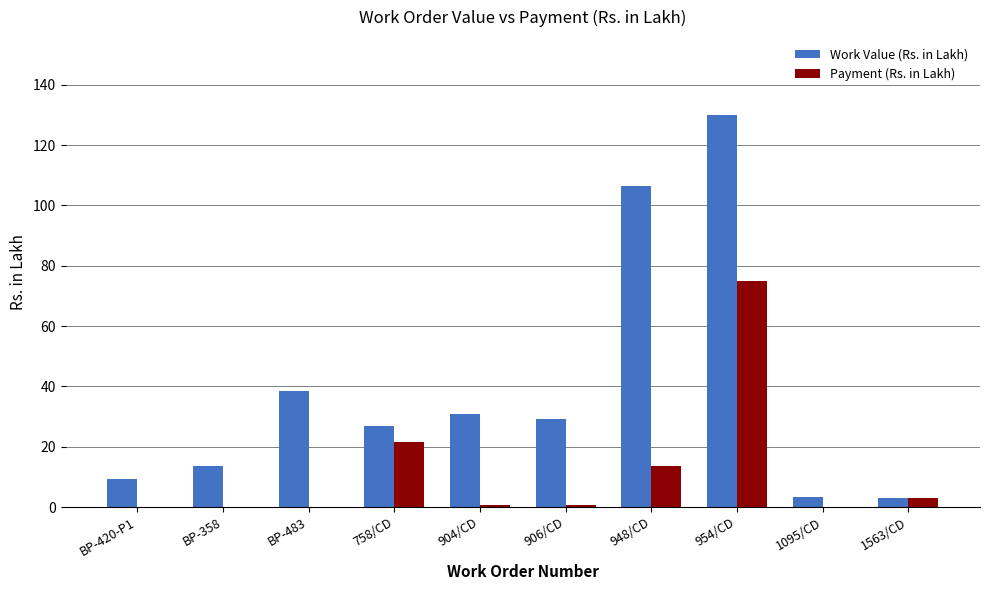

The Payment (Rs. in Lakh) series shows 6.6 at 758/CD. True or false?

False